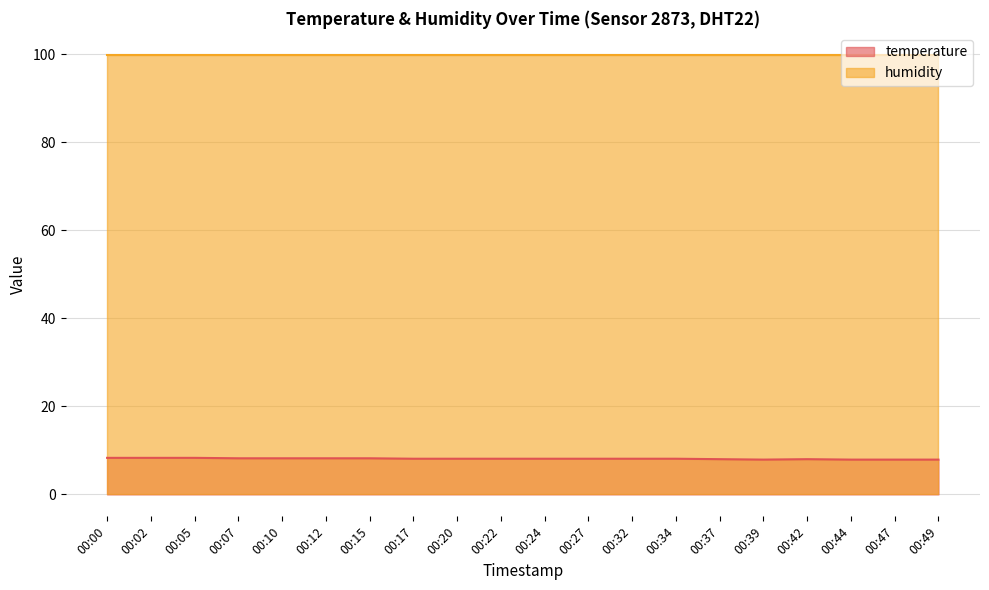

Count the number of values greater than 8.

14